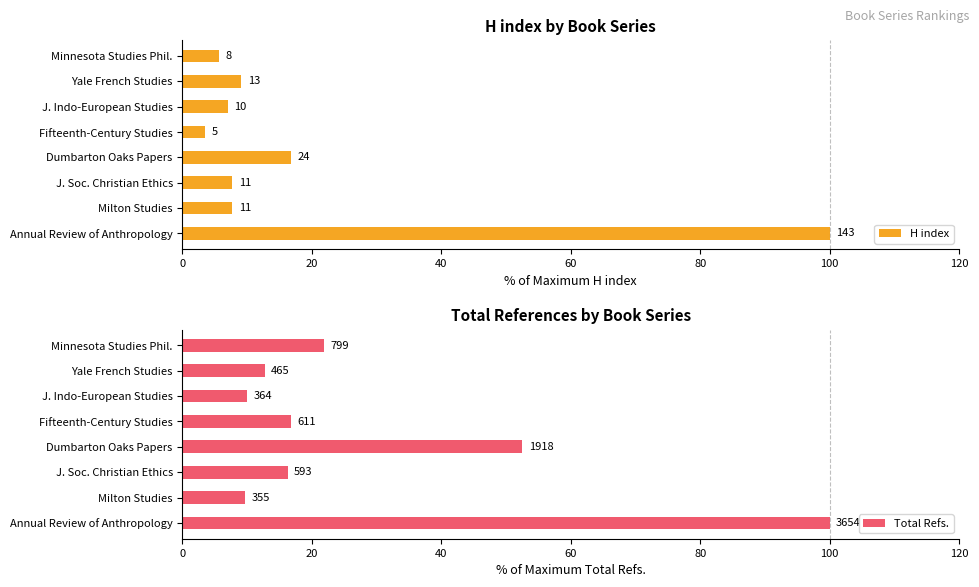

Which series has the widest spread of values?

H index